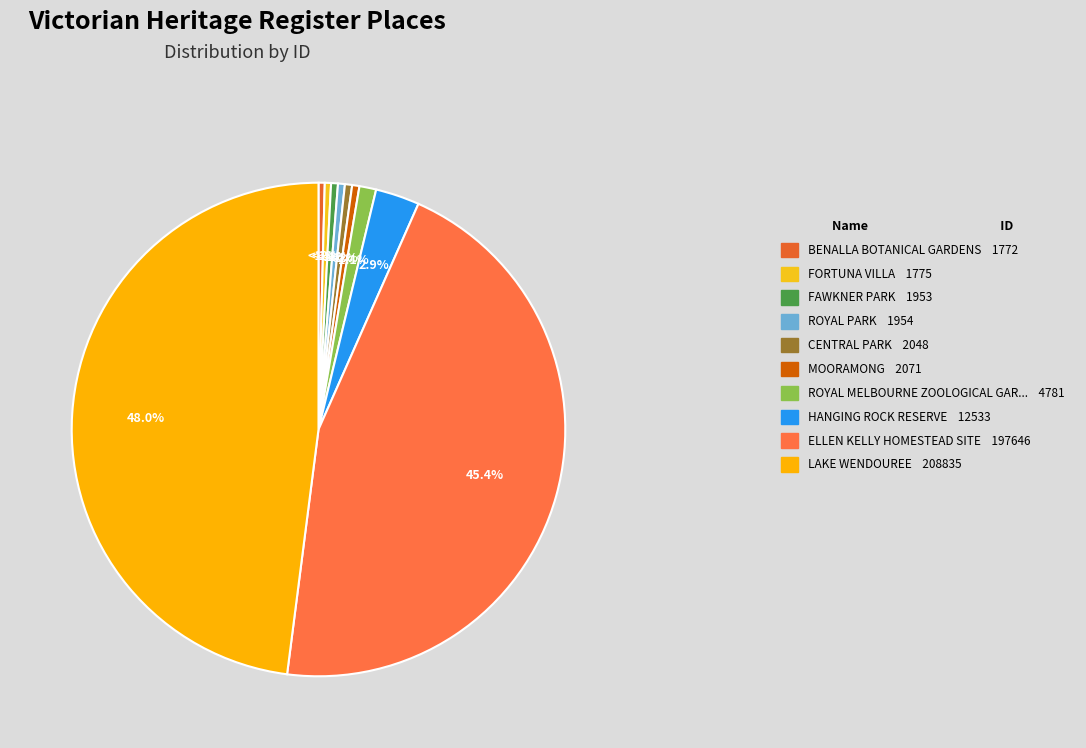

What percentage is the ROYAL MELBOURNE ZOOLOGICAL GARDENS slice, to the nearest percent?

1%